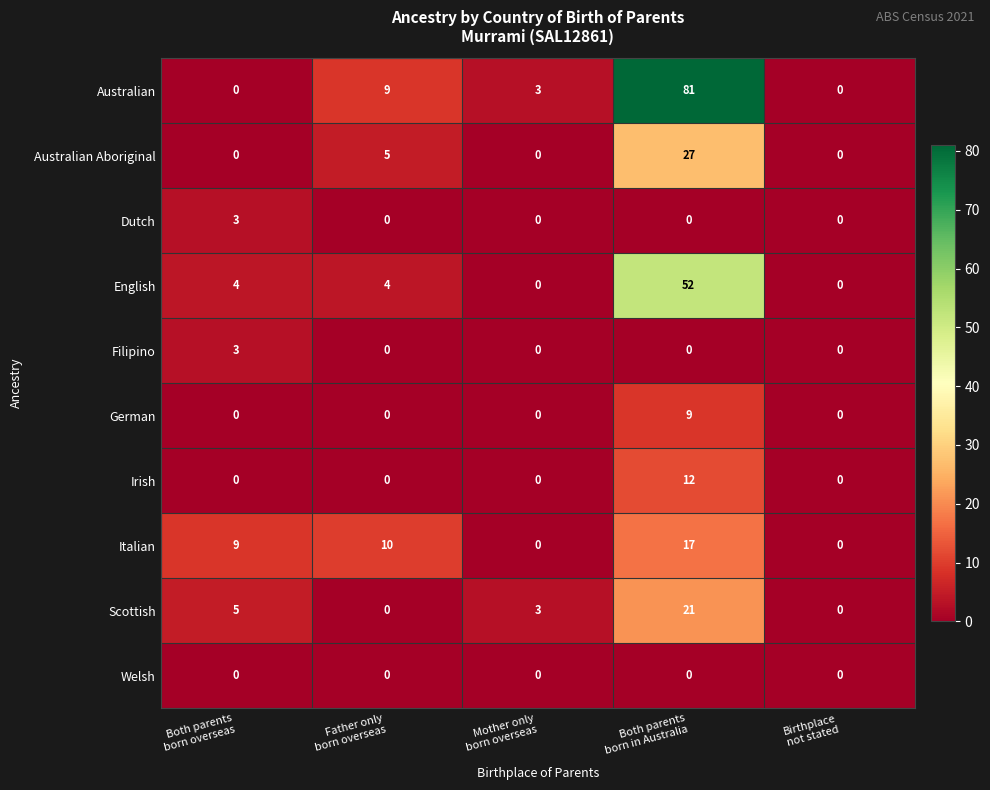

What is the greatest value displayed?

81